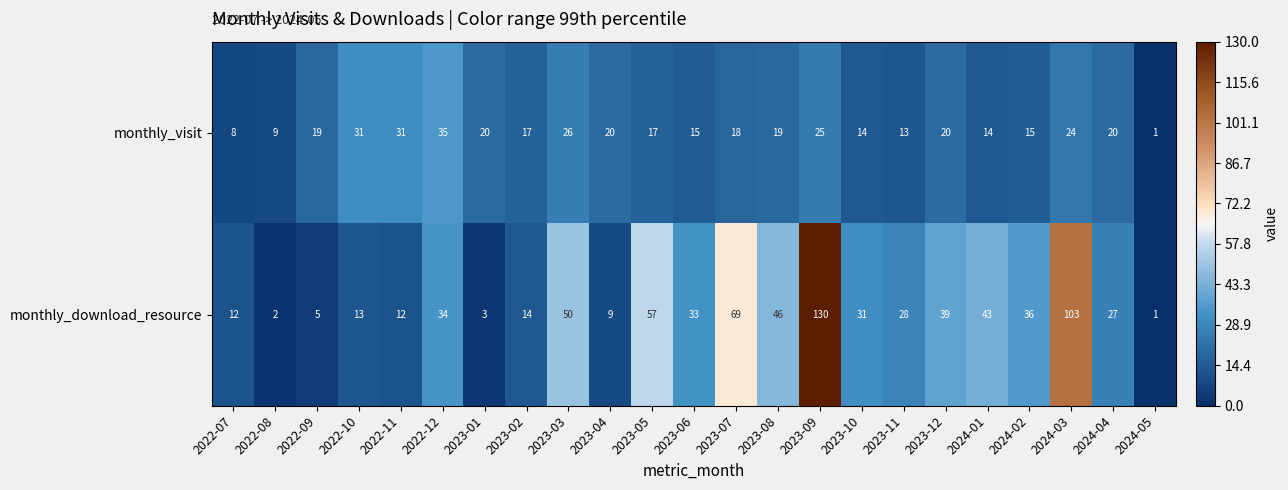

What is the difference between the maximum and minimum values in the monthly_download_resource series?

129